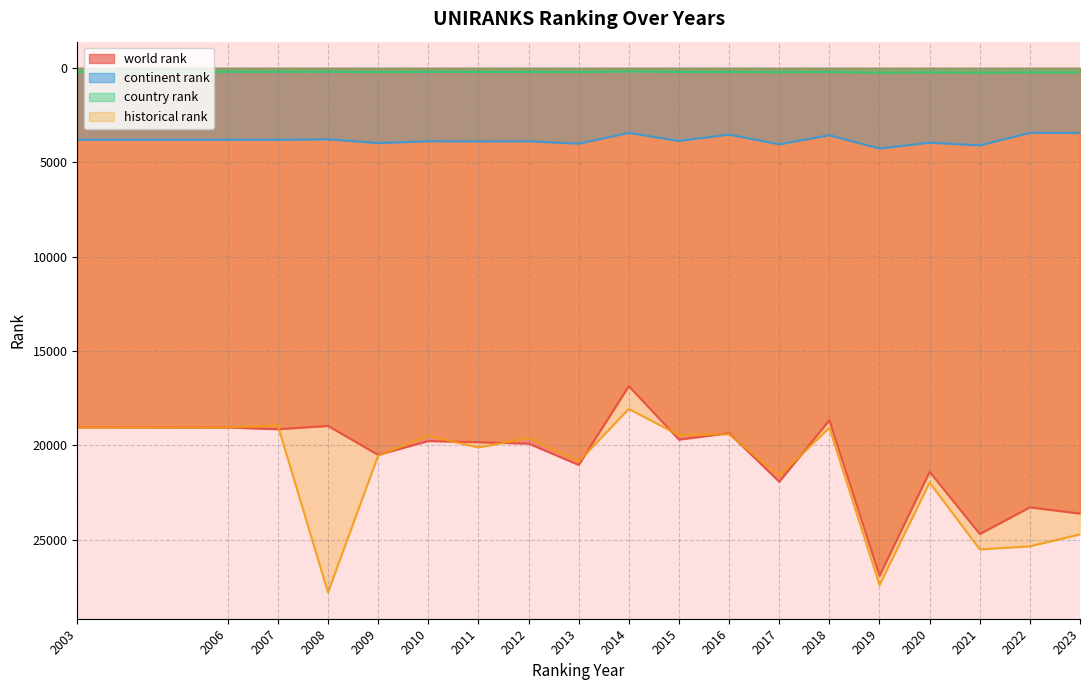

What is the value of the historical rank point at the 15th from the left?

27414.5